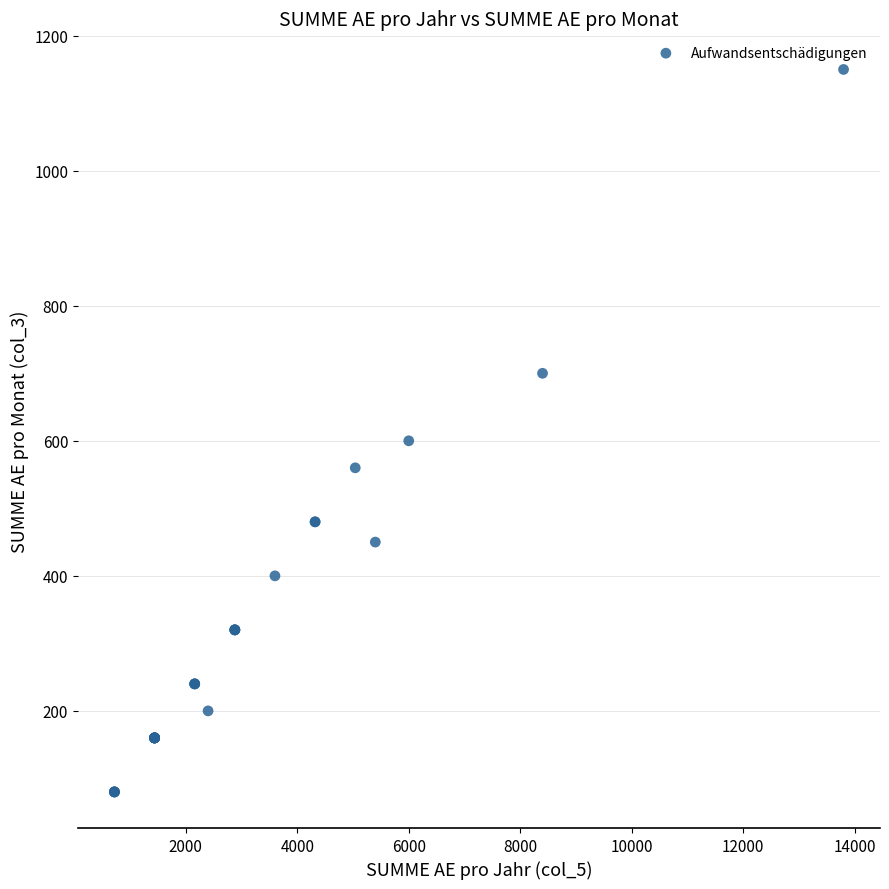

What Y value in the scatter plot is closest to 615?

600